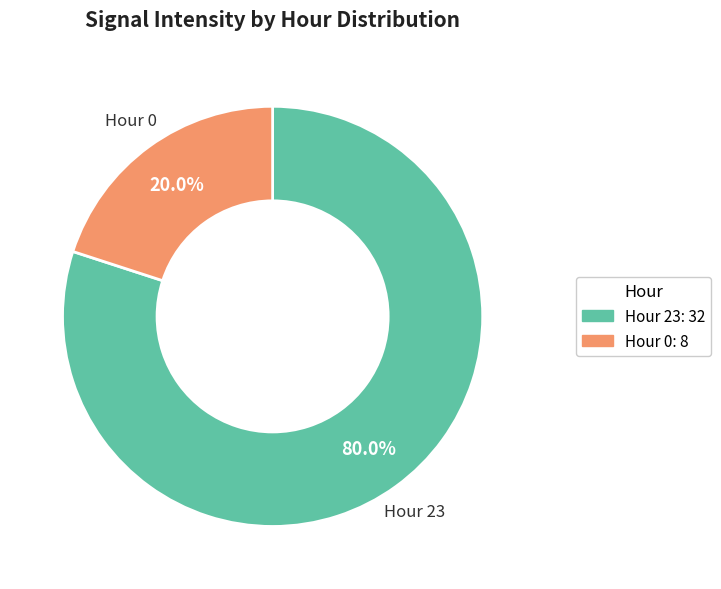

The Hour 0 slice represents 20% of the pie. True or false?

True